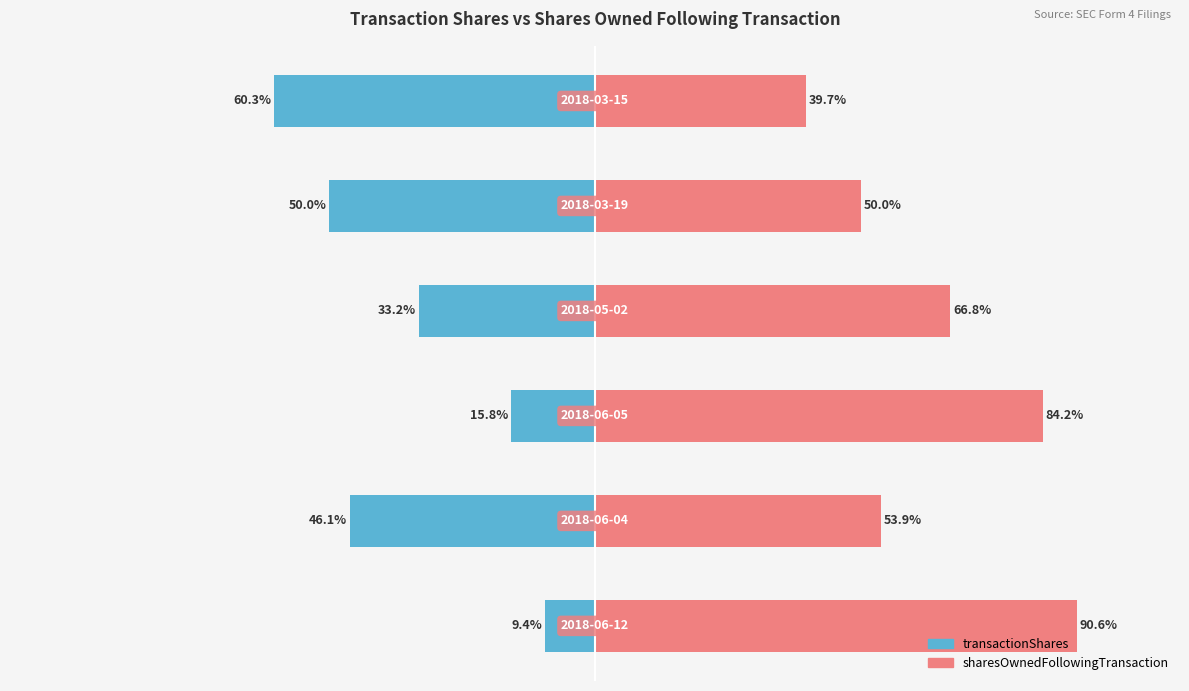

Count the number of categories in the chart.

6